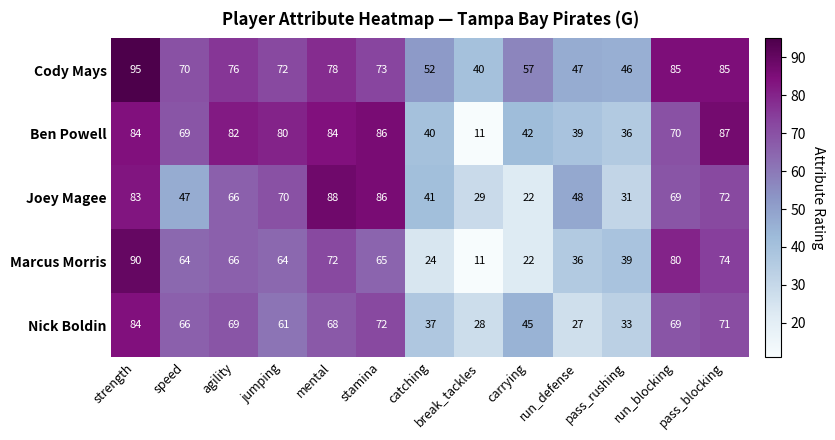

What is the smallest value displayed?

11